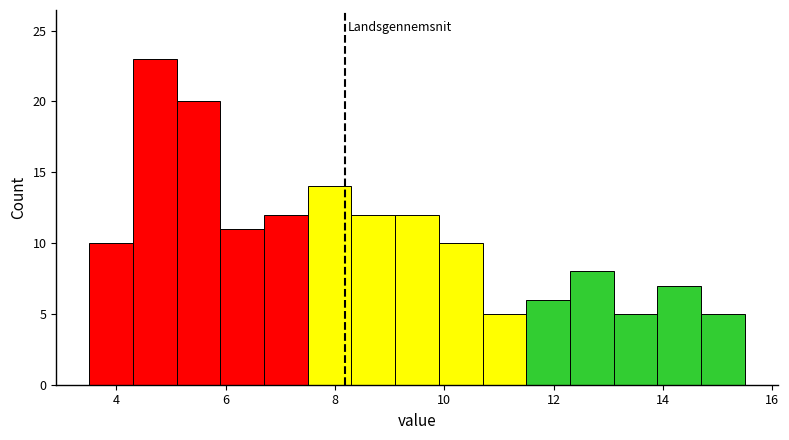

Reading left to right, transcribe this chart: for each bar, give the range it covers on the x-axis and its height. Neither the bar edges nor the heights are printed on the chart, so give them approximately, as read against the axes.

3.5 to 4.3: 10
4.3 to 5.1: 23
5.1 to 5.9: 20
5.9 to 6.7: 11
6.7 to 7.5: 12
7.5 to 8.3: 14
8.3 to 9.1: 12
9.1 to 9.9: 12
9.9 to 10.7: 10
10.7 to 11.5: 5
11.5 to 12.3: 6
12.3 to 13.1: 8
13.1 to 13.9: 5
13.9 to 14.7: 7
14.7 to 15.5: 5